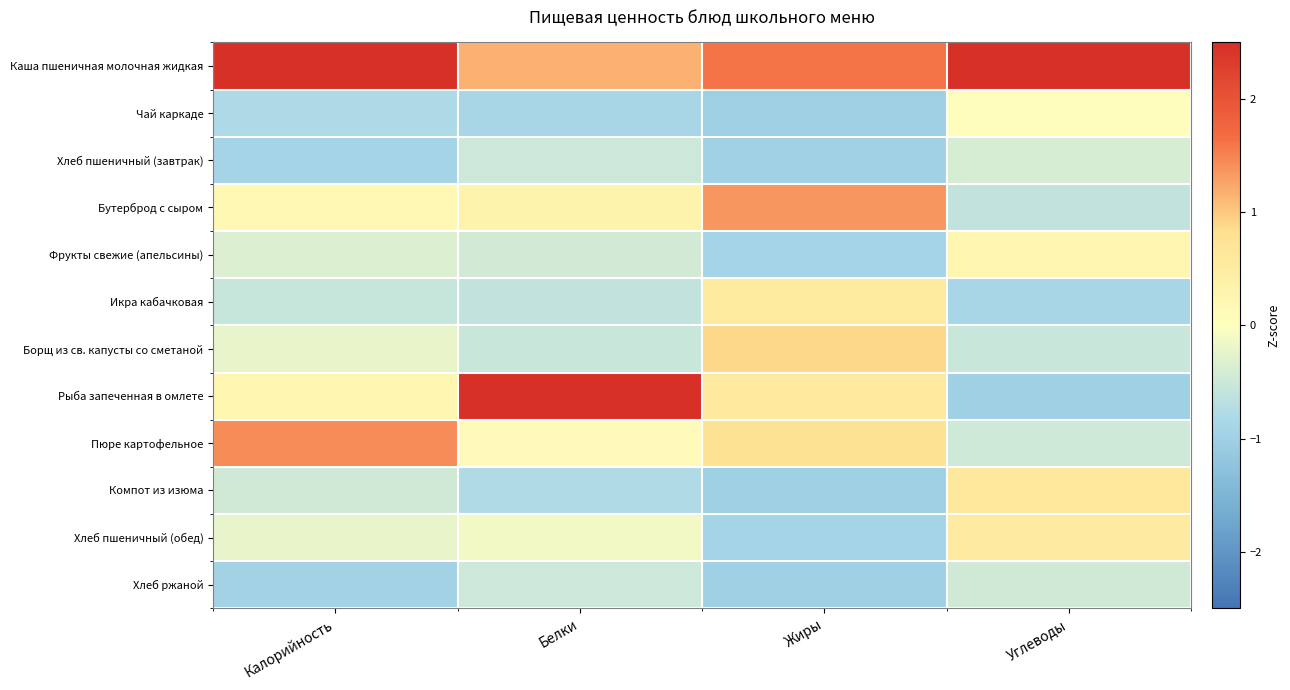

What is the spread (max minus min) of values at Калорийность?

3.6